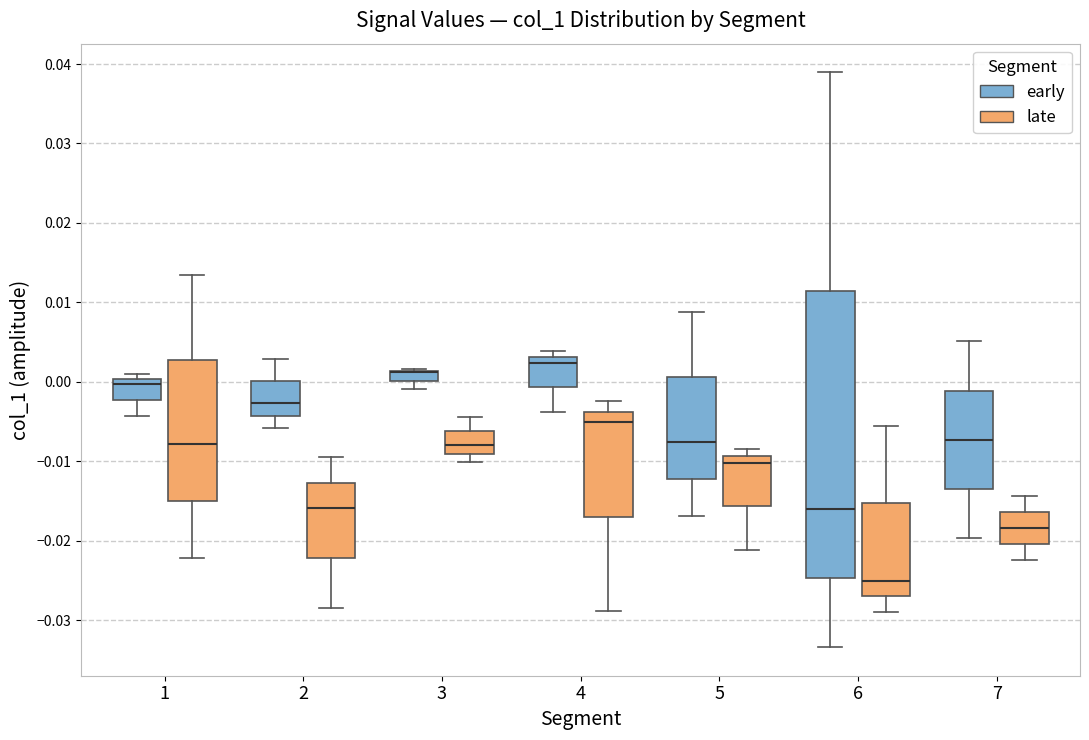

Which box is the tallest, from its lower edge to its upper edge?

6 (early)